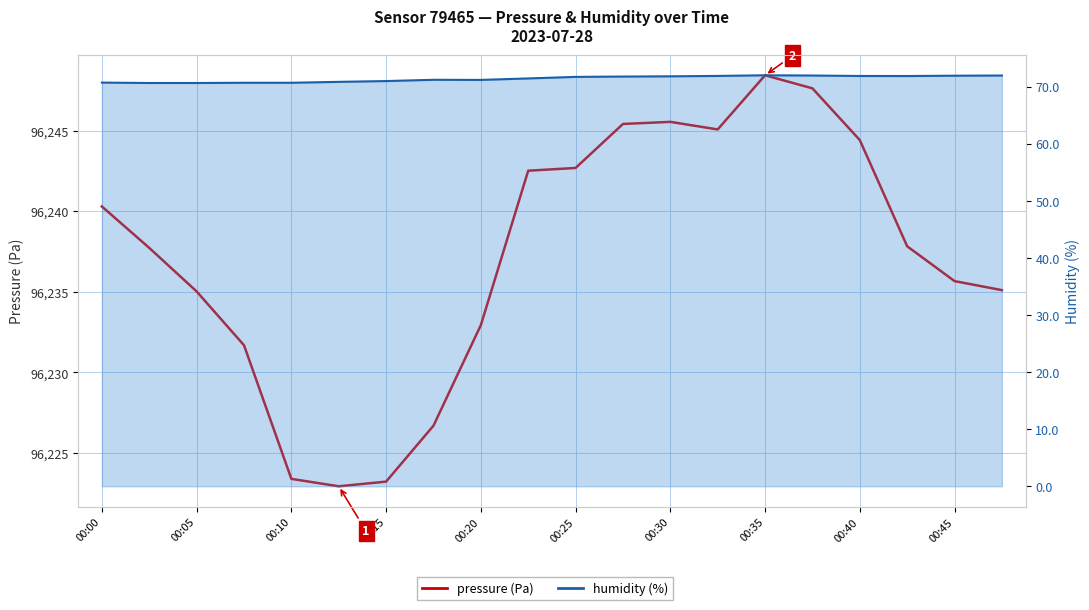

What is the greatest value displayed?

96248.4